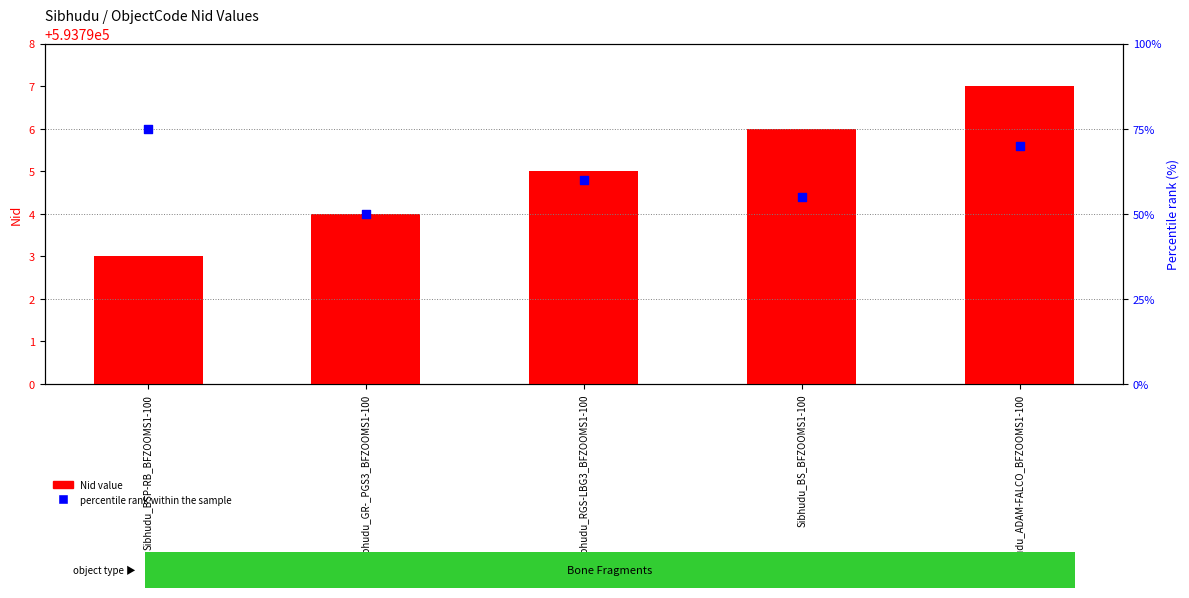

Which series has the largest total across all categories?

Nid value